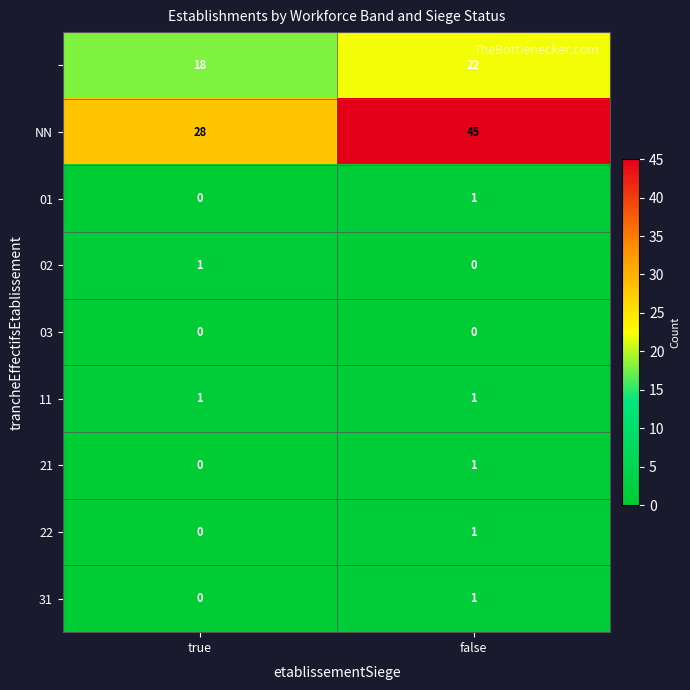

What is the spread (max minus min) of values at false?

45